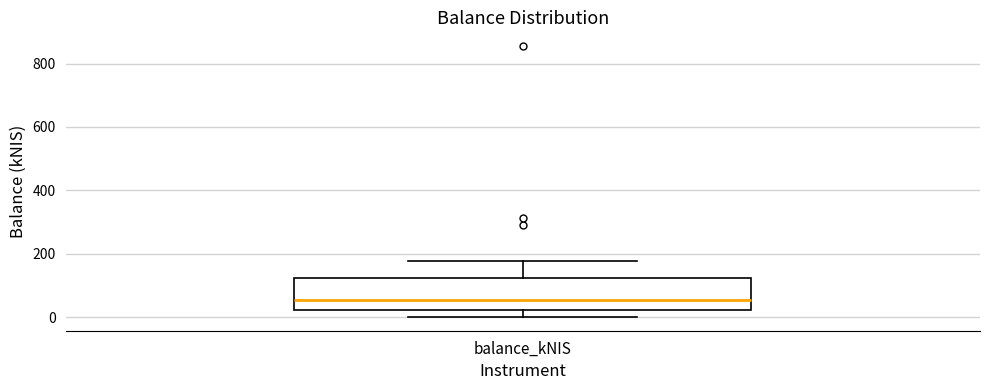

Read this box plot against the y-axis: the position of the median line, the range covered by the box, and the ends of both whiskers. The values are not printed on the chart, so give them approximately, as read against the axis.

median 60, box 20 to 120, whiskers 0 to 180